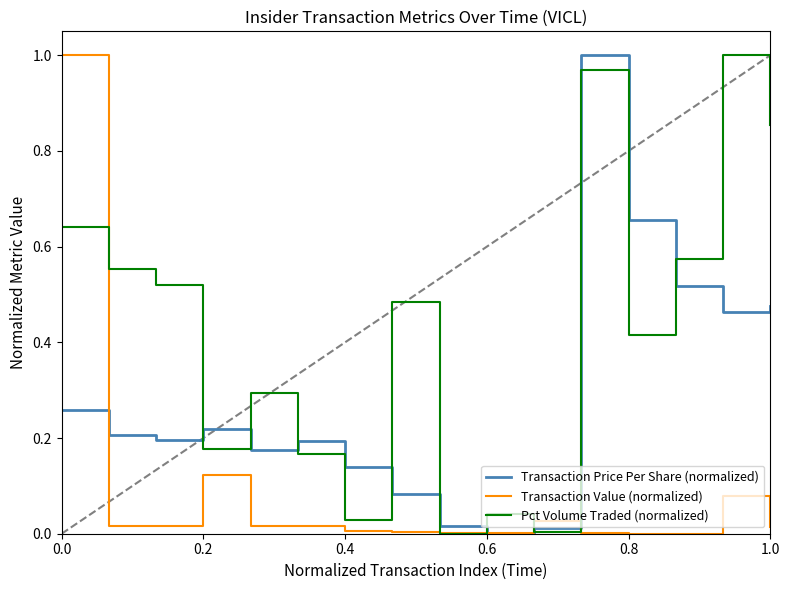

Which series has the largest total across all categories?

Pct Volume Traded (normalized)